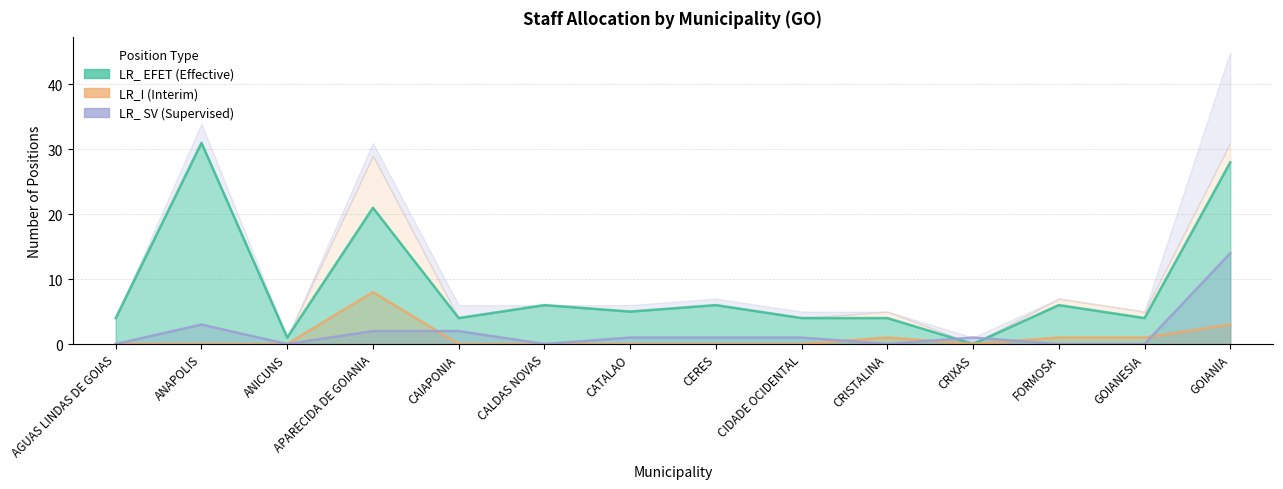

Reading left to right, transcribe all the data shown in this chart.

LR_ EFET: 4	31	1	21	4	6	5	6	4	4	0	6	4	28
LR_I: 0	0	0	8	0	0	0	0	0	1	0	1	1	3
LR_ SV: 0	3	0	2	2	0	1	1	1	0	1	0	0	14